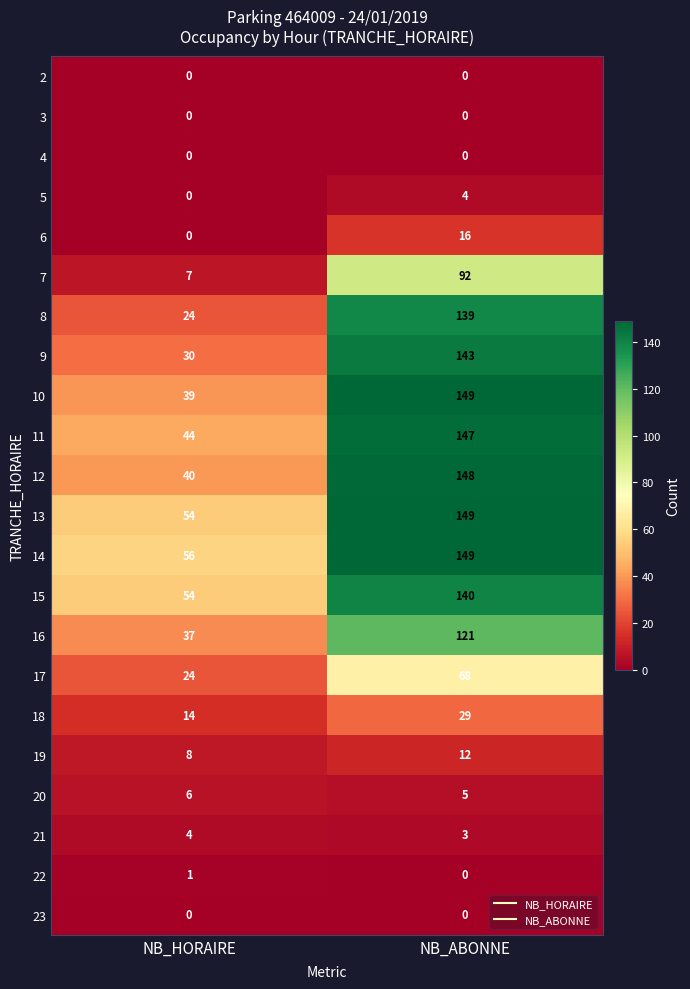

What is the approximate value of 7 at NB_ABONNE?

92